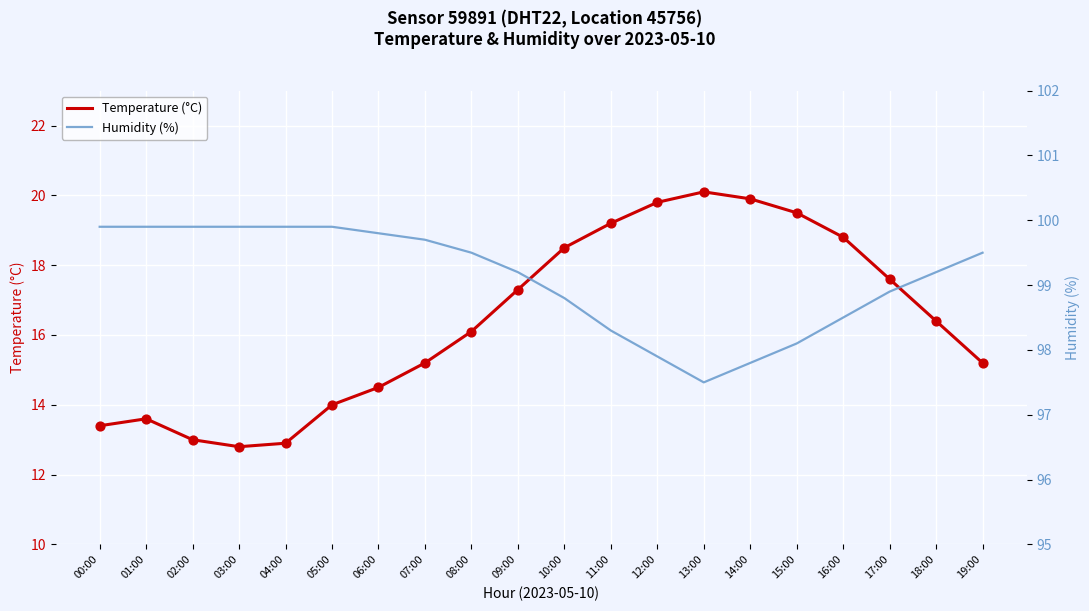

Which series reaches the maximum Y coordinate?

Humidity (%)